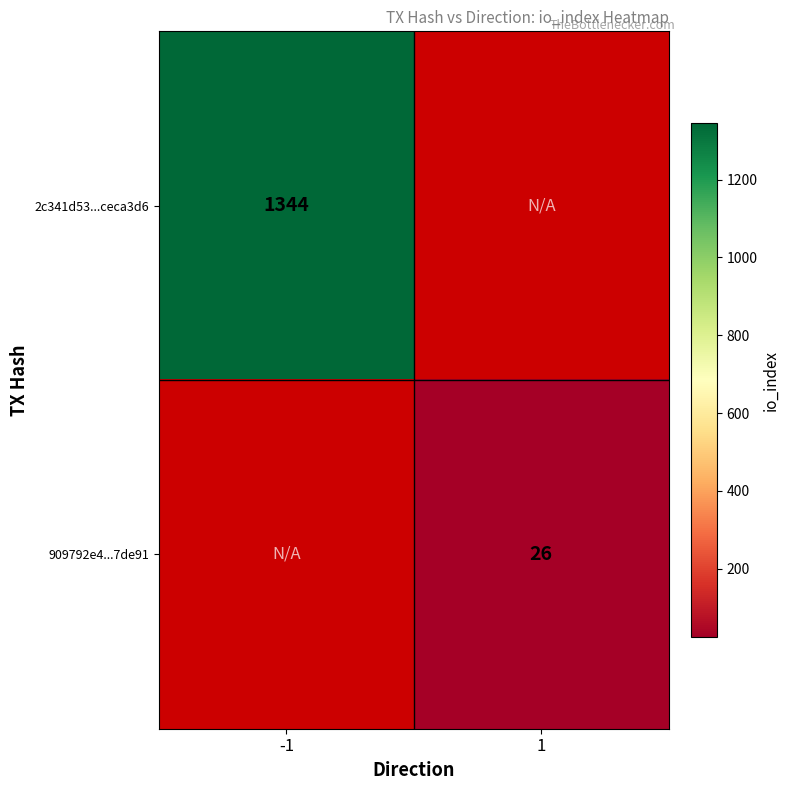

Is it true that 2c341d53...ceca3d6 equals 480 at -1?

False